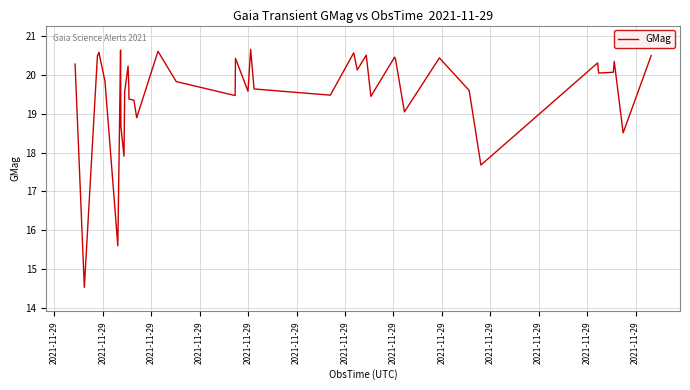

What is the difference between the maximum and minimum values?

6.1